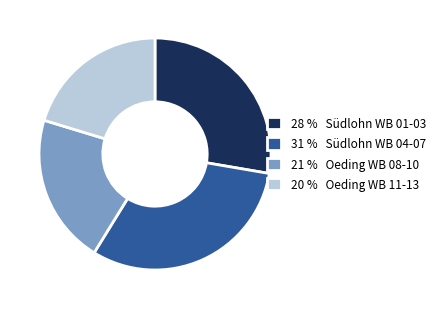

What is the smallest slice in the pie chart?

20 % Oeding WB 11-13